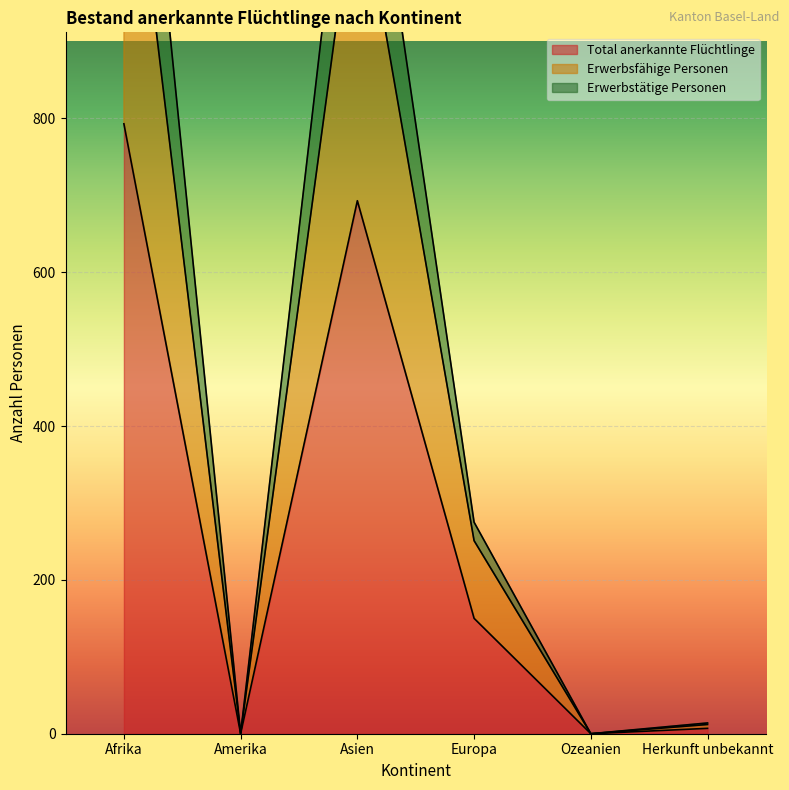

What are all the series names shown in the legend?

Total anerkannte Flüchtlinge, Erwerbsfähige Personen, Erwerbstätige Personen